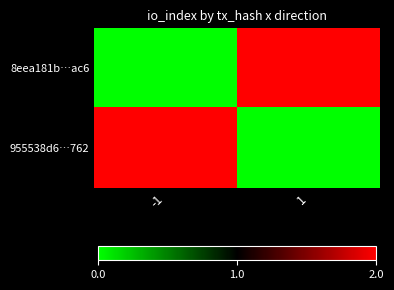

Which label corresponds to the smallest value in the chart?

-1